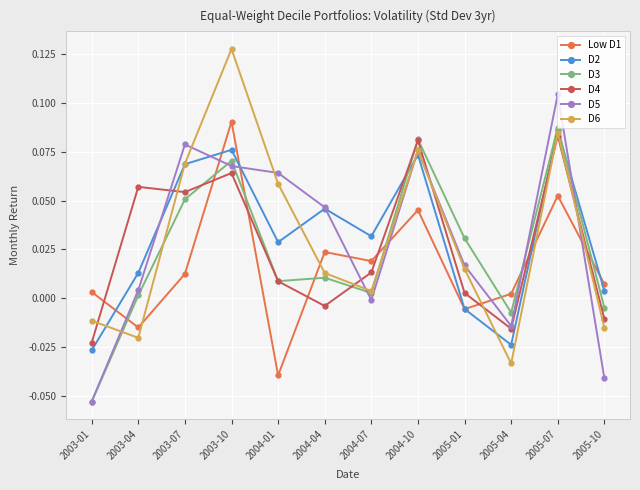

What is the label of the 5th point from the left?

2004-01